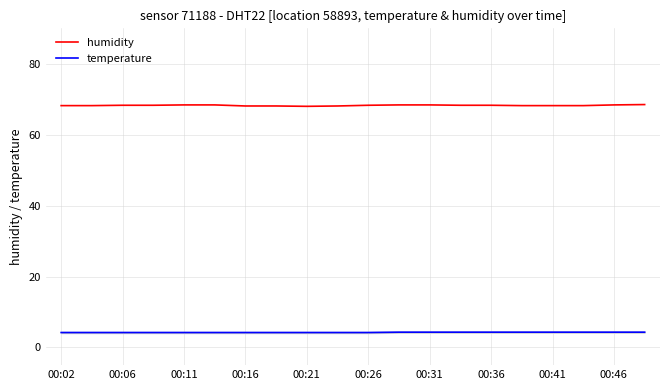

How many lines are shown in the chart?

2